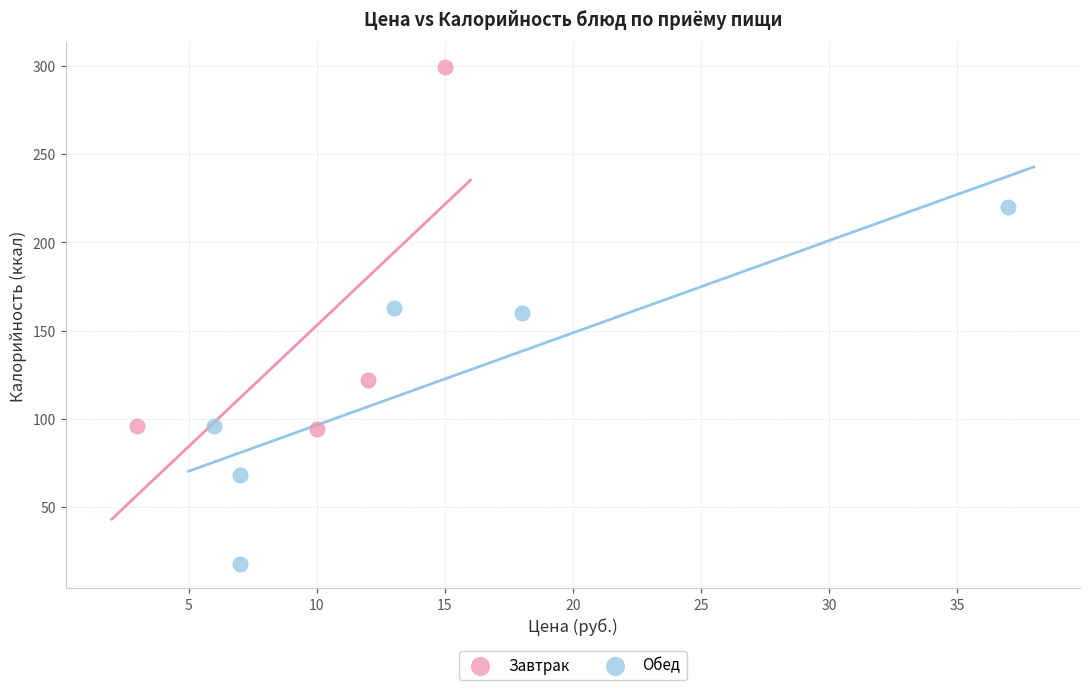

Which series contains the highest Y value?

Завтрак